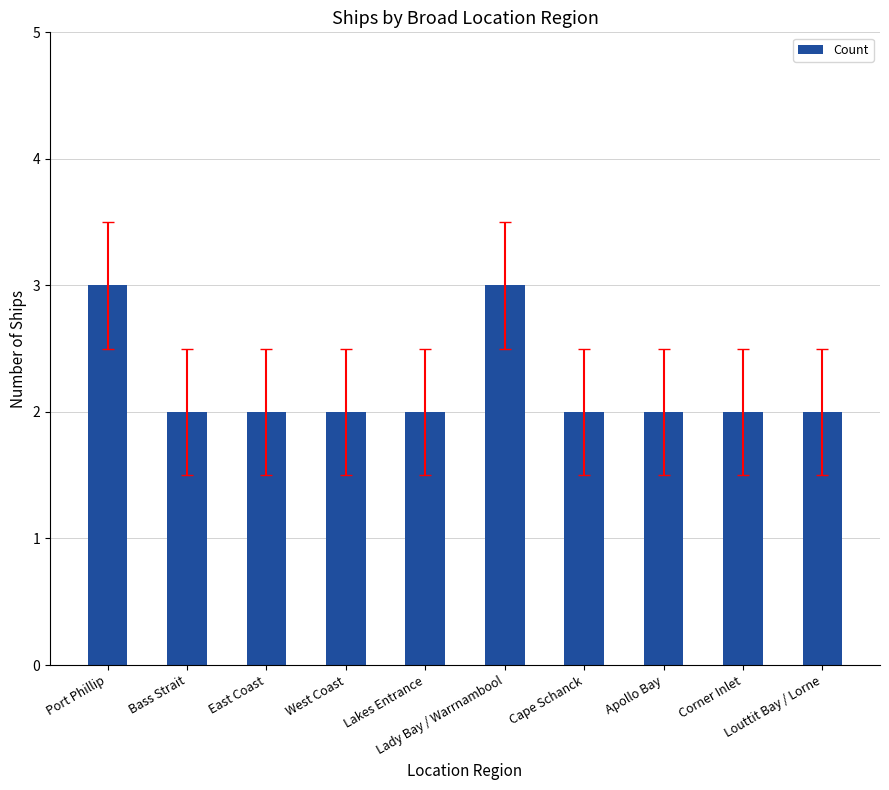

What is the sum of all values?

22